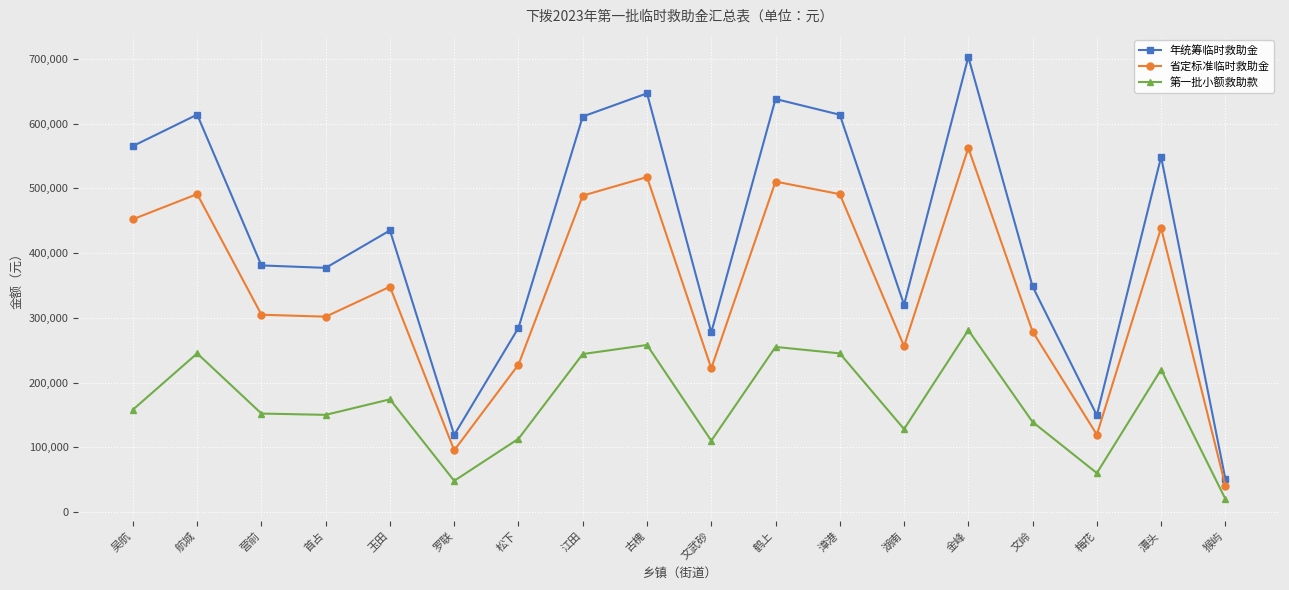

At how many categories does at least one series exceed 216923?

15